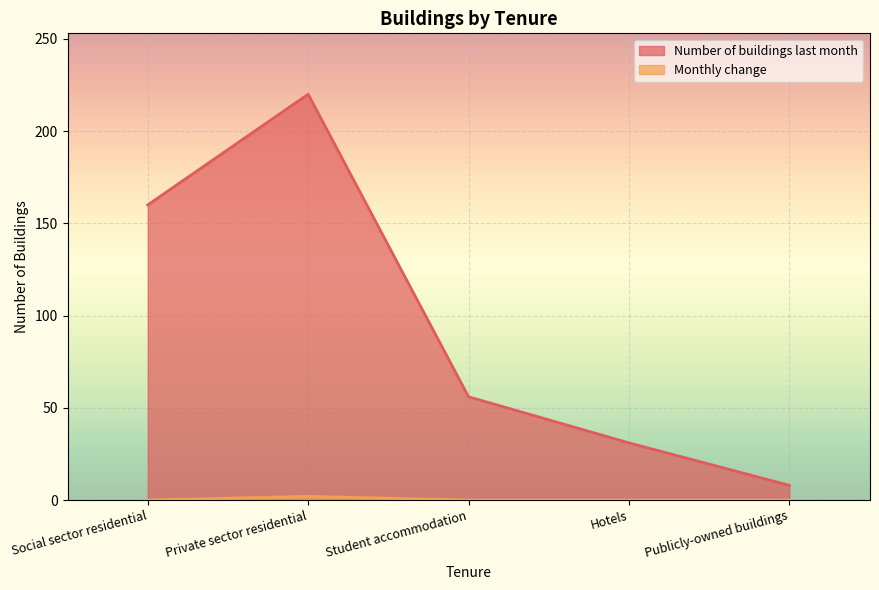

What is the difference between the Number of buildings last month values at Private sector residential and Hotels?

189